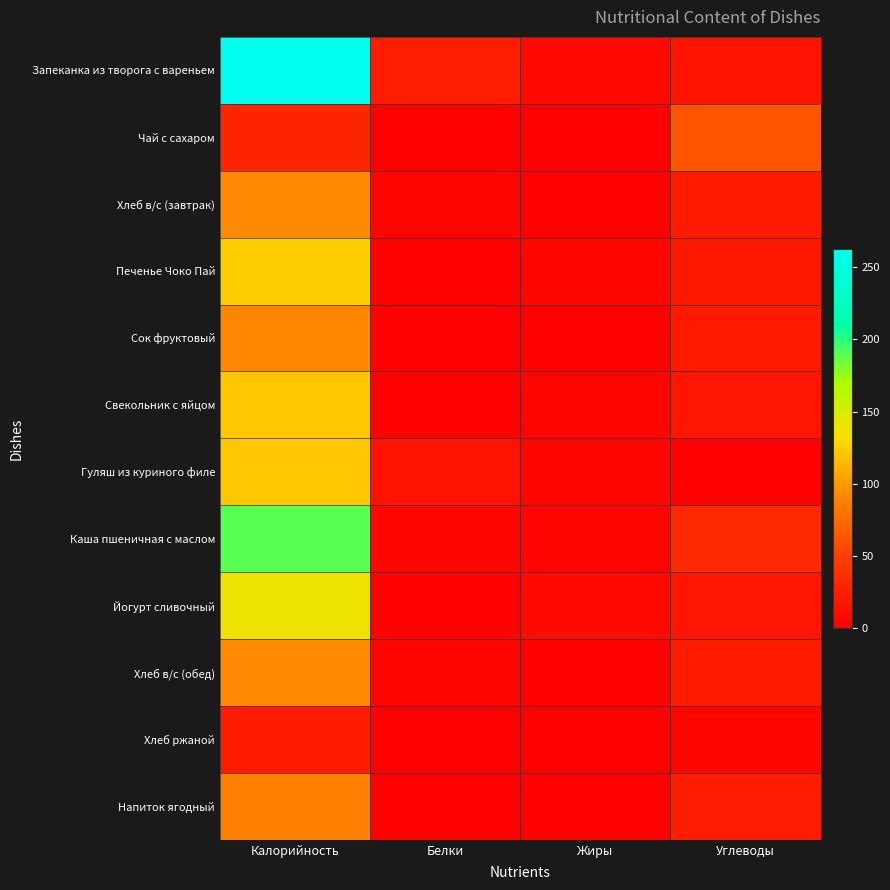

Reading left to right, list all the values displayed in this chart.

Запеканка из творога с вареньем: Калорийность=262.8	Белки=23.2	Жиры=8.8	Углеводы=14.8
Чай с сахаром: Калорийность=28.0	Белки=0.2	Жиры=0.0	Углеводы=63.0
Хлеб в/с (завтрак): Калорийность=93.2	Белки=3.1	Жиры=0.3	Углеводы=21.1
Печенье Чоко Пай: Калорийность=124.6	Белки=1.1	Жиры=5.1	Углеводы=18.6
Сок фруктовый: Калорийность=92.0	Белки=1.0	Жиры=0.2	Углеводы=20.2
Свекольник с яйцом: Калорийность=122.0	Белки=1.8	Жиры=4.9	Углеводы=17.0
Гуляш из куриного филе: Калорийность=121.9	Белки=15.1	Жиры=5.9	Углеводы=2.0
Каша пшеничная с маслом: Калорийность=189.0	Белки=6.1	Жиры=3.3	Углеводы=32.5
Йогурт сливочный: Калорийность=140.3	Белки=2.4	Жиры=9.2	Углеводы=16.4
Хлеб в/с (обед): Калорийность=93.2	Белки=3.1	Жиры=0.3	Углеводы=21.1
Хлеб ржаной: Калорийность=21.5	Белки=0.8	Жиры=0.8	Углеводы=4.6
Напиток ягодный: Калорийность=88.0	Белки=0.0	Жиры=0.0	Углеводы=22.0